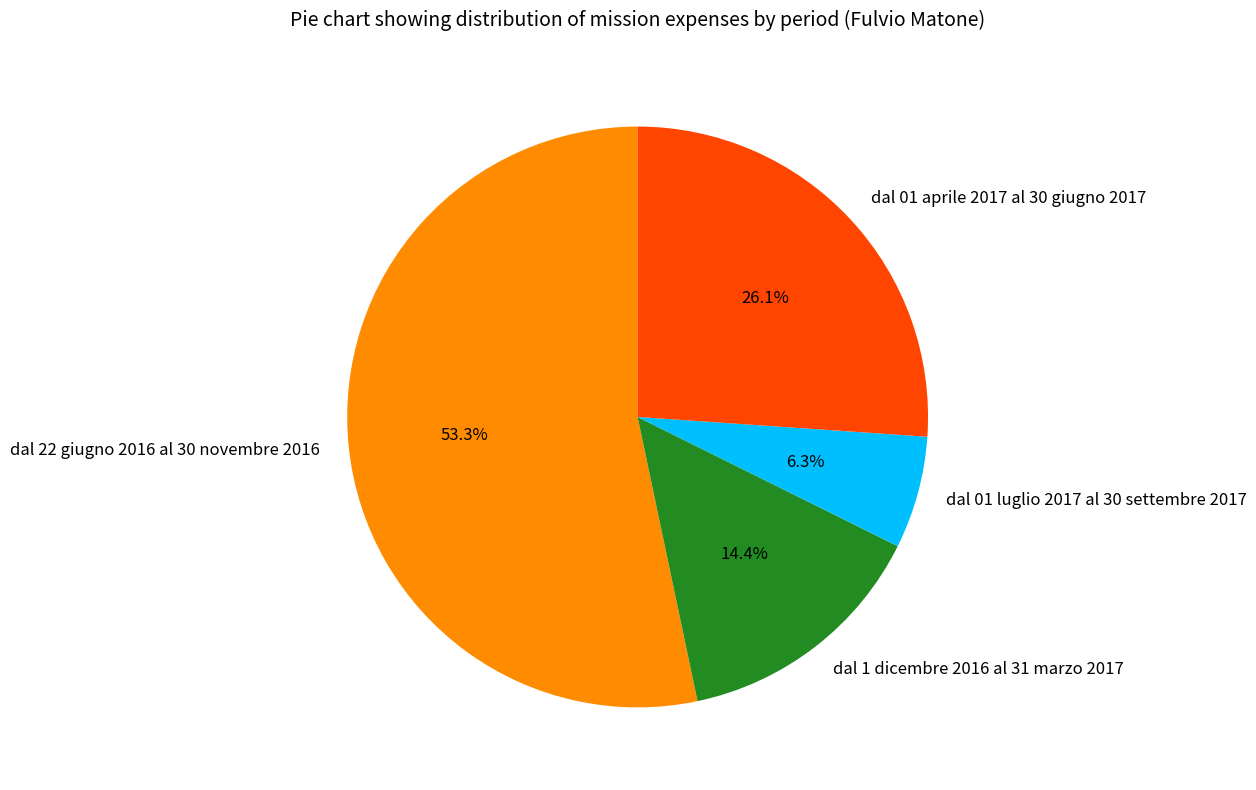

Which category has the smallest portion of the pie?

dal 01 luglio 2017 al 30 settembre 2017